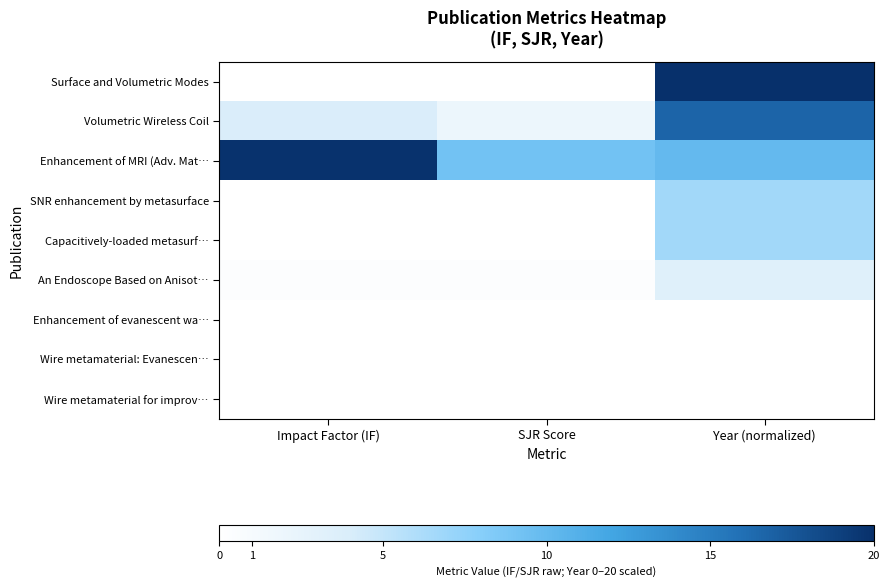

Reading right to left, list all the values displayed in this chart.

Surface and Volumetric Modes: Year (normalized)=20.0	SJR Score=0.0	Impact Factor (IF)=0.0
Volumetric Wireless Coil: Year (normalized)=16.7	SJR Score=2.0	Impact Factor (IF)=3.9
Enhancement of MRI (Adv. Mat…: Year (normalized)=10.0	SJR Score=9.2	Impact Factor (IF)=19.8
SNR enhancement by metasurface: Year (normalized)=6.7	SJR Score=0.0	Impact Factor (IF)=0.0
Capacitively-loaded metasurf…: Year (normalized)=6.7	SJR Score=0.0	Impact Factor (IF)=0.0
An Endoscope Based on Anisot…: Year (normalized)=3.3	SJR Score=0.3	Impact Factor (IF)=0.4
Enhancement of evanescent wa…: Year (normalized)=0.0	SJR Score=0.0	Impact Factor (IF)=0.0
Wire metamaterial: Evanescen…: Year (normalized)=0.0	SJR Score=0.0	Impact Factor (IF)=0.0
Wire metamaterial for improv…: Year (normalized)=0.0	SJR Score=0.0	Impact Factor (IF)=0.0